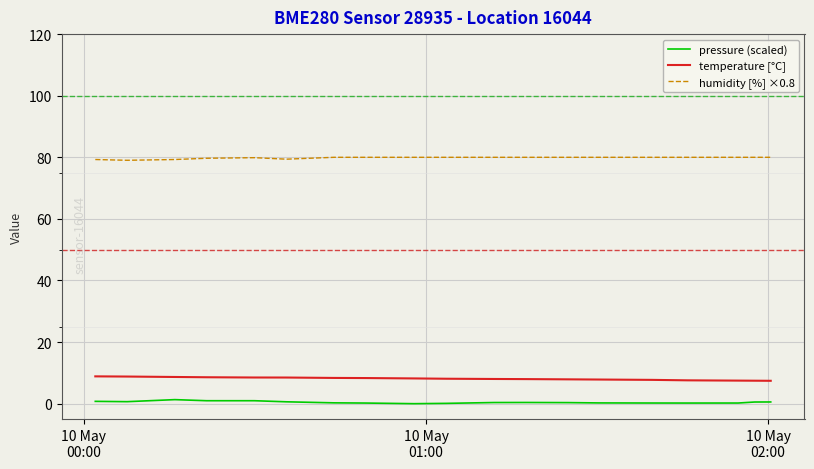

True or false: humidity [%] ×0.8 and temperature [°C] cross at least once.

False